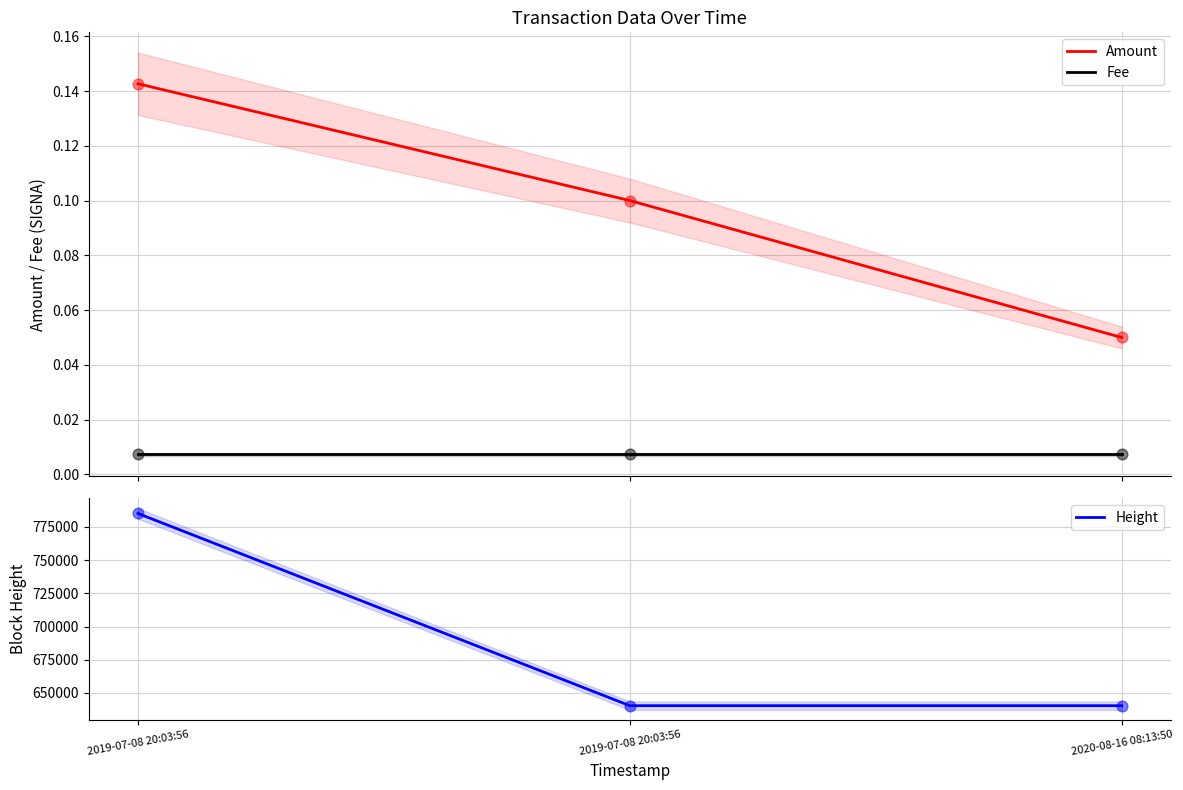

Which series reaches the minimum Y coordinate?

Fee